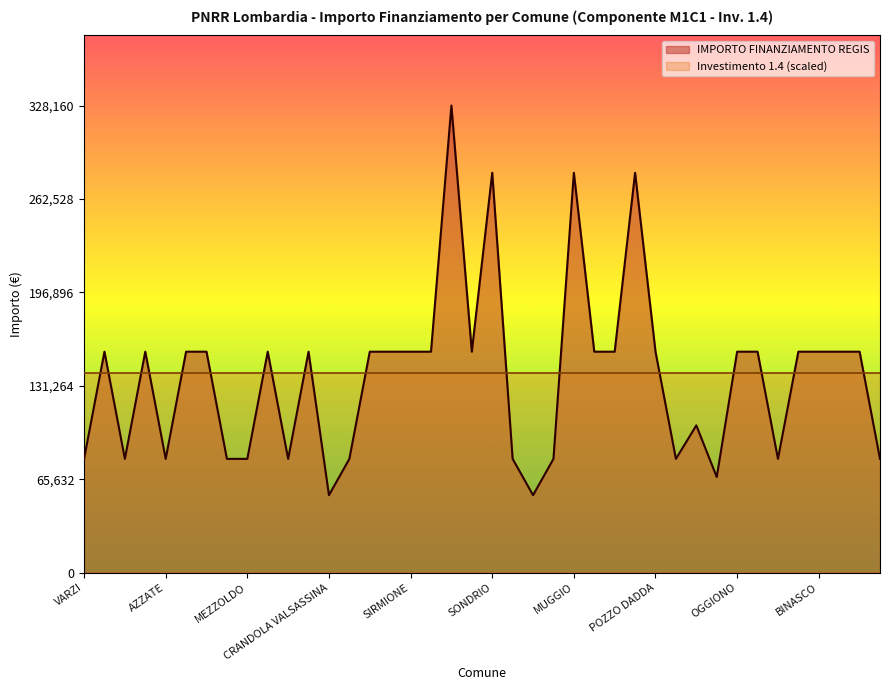

Rank the categories by value from lowest to highest.

CRANDOLA VALSASSINA, LANZADA, SARTIRANA LOMELLINA, VARZI, FRASCAROLO, AZZATE, FOPPOLO, MEZZOLDO, LONGHENA, PIAZZATORRE, TERNATE, VILLANOVA DARDENGHI, DONGO, GANDELLINO, CASALOLDO, SOMMA LOMBARDO, BREGNANO, PONTE SAN PIETRO, DELLO, VIDIGULFO, VEDANO OLONA, RODIGO, LONATE POZZOLO, STEZZANO, SIRMIONE, VERDELLO, CESATE, TAVERNERIO, LOCATE DI TRIULZI, POZZO DADDA, OGGIONO, MARTINENGO, BUSSERO, BINASCO, MANERBIO, PONTOGLIO, SONDRIO, MUGGIO, CORSICO, CREMONA